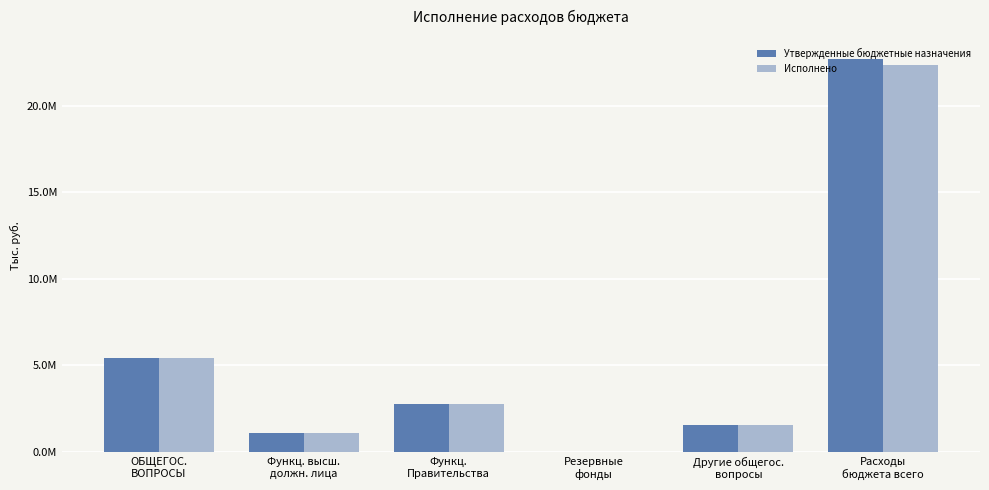

What are all the series names shown in the legend?

Утвержденные бюджетные назначения, Исполнено